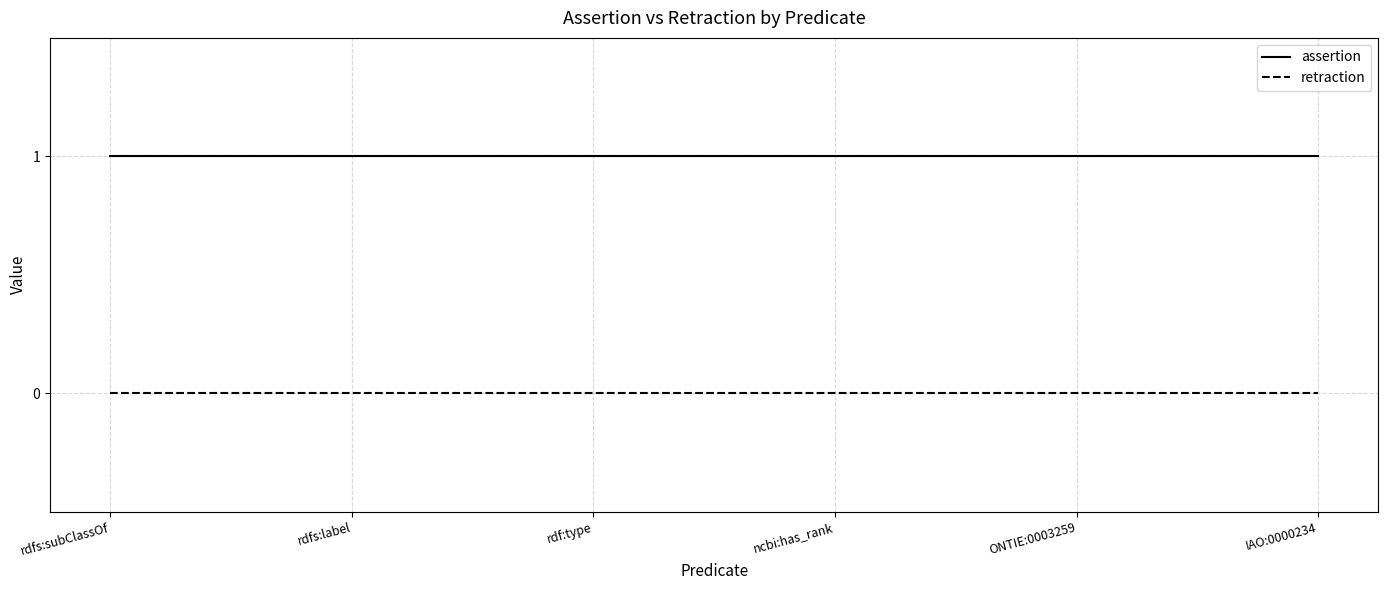

True or false: retraction has a value of 0 at ONTIE:0003259.

True